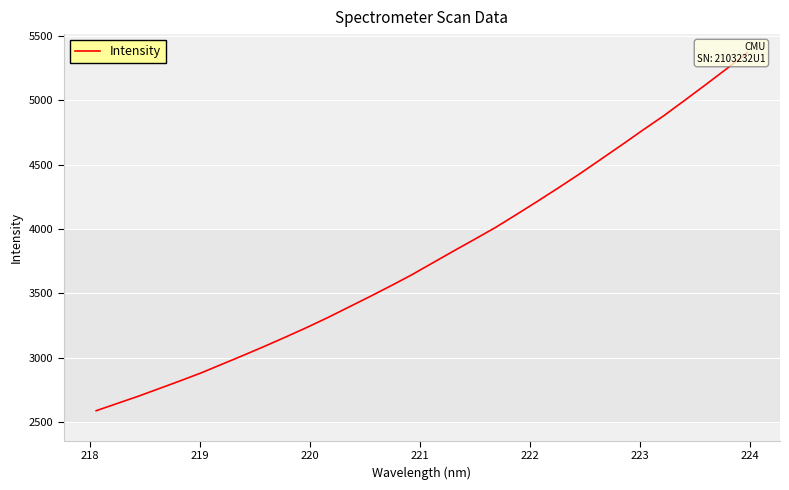

How many data points does each series have?

32